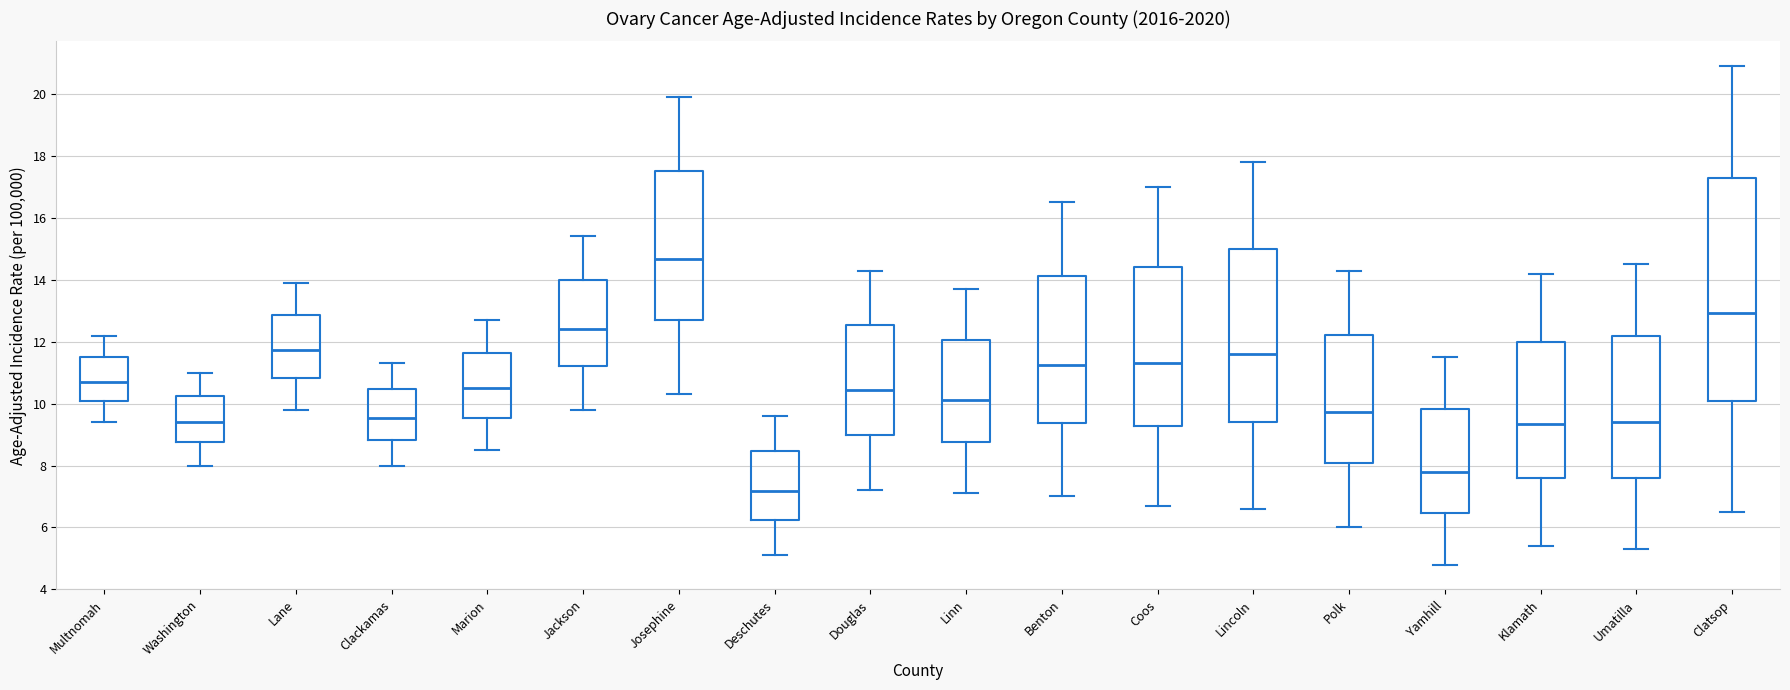

Reading left to right, read every box against the y-axis: the position of its median line, the range the box covers, and the ends of its whiskers. The values are not printed on the chart, so give them approximately, as read against the axis.

Multnomah: median 10.8, box 10.2 to 11.6, whiskers 9.4 to 12.2
Washington: median 9.4, box 8.8 to 10.2, whiskers 8.0 to 11.0
Lane: median 11.8, box 10.8 to 12.8, whiskers 9.8 to 14.0
Clackamas: median 9.6, box 8.8 to 10.4, whiskers 8.0 to 11.4
Marion: median 10.4, box 9.6 to 11.6, whiskers 8.6 to 12.8
Jackson: median 12.4, box 11.2 to 14.0, whiskers 9.8 to 15.4
Josephine: median 14.6, box 12.8 to 17.6, whiskers 10.4 to 20.0
Deschutes: median 7.2, box 6.2 to 8.4, whiskers 5.2 to 9.6
Douglas: median 10.4, box 9.0 to 12.6, whiskers 7.2 to 14.4
Linn: median 10.2, box 8.8 to 12.0, whiskers 7.2 to 13.8
Benton: median 11.2, box 9.4 to 14.2, whiskers 7.0 to 16.6
Coos: median 11.4, box 9.2 to 14.4, whiskers 6.8 to 17.0
Lincoln: median 11.6, box 9.4 to 15.0, whiskers 6.6 to 17.8
Polk: median 9.8, box 8.0 to 12.2, whiskers 6.0 to 14.4
Yamhill: median 7.8, box 6.4 to 9.8, whiskers 4.8 to 11.6
Klamath: median 9.4, box 7.6 to 12.0, whiskers 5.4 to 14.2
Umatilla: median 9.4, box 7.6 to 12.2, whiskers 5.4 to 14.6
Clatsop: median 13.0, box 10.2 to 17.4, whiskers 6.6 to 21.0